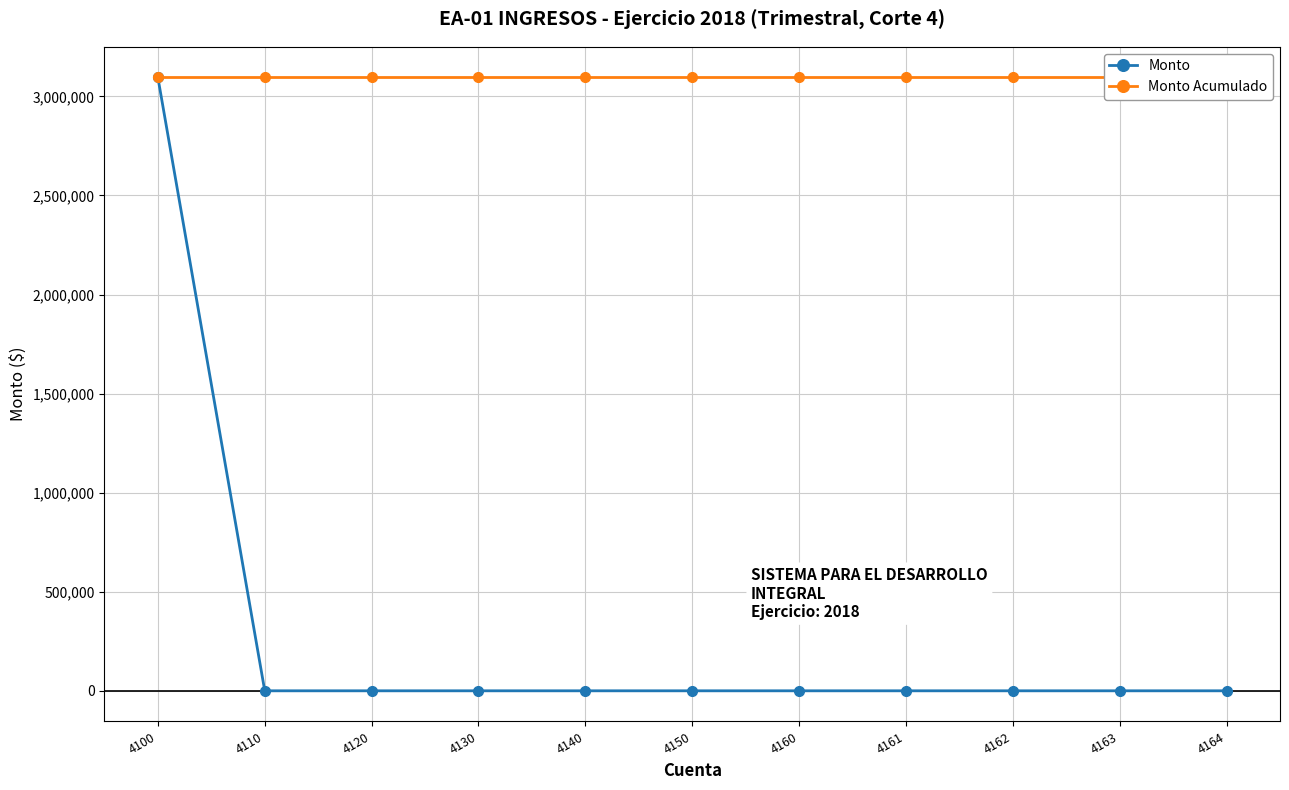

What is the difference between the maximum and minimum values in the Monto series?

3095669.2